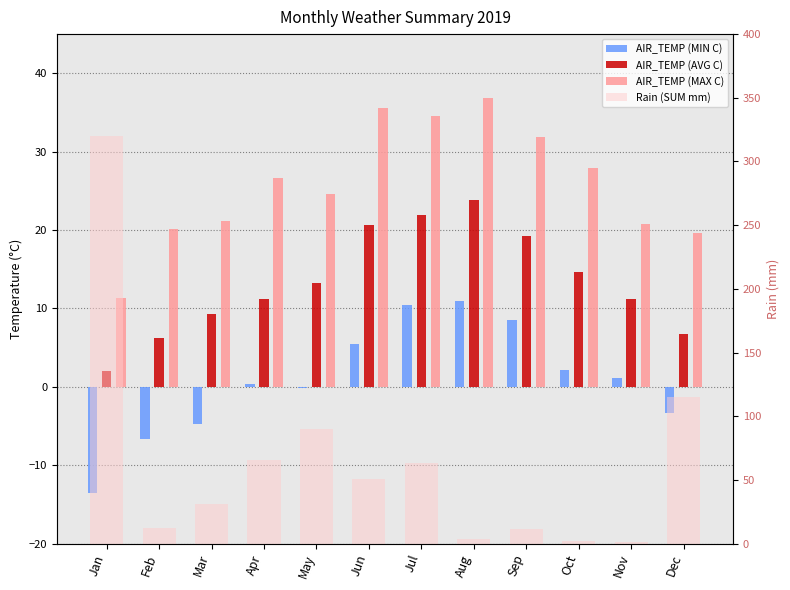

Is it true that Rain (SUM mm) equals 53.3 at Dec?

False